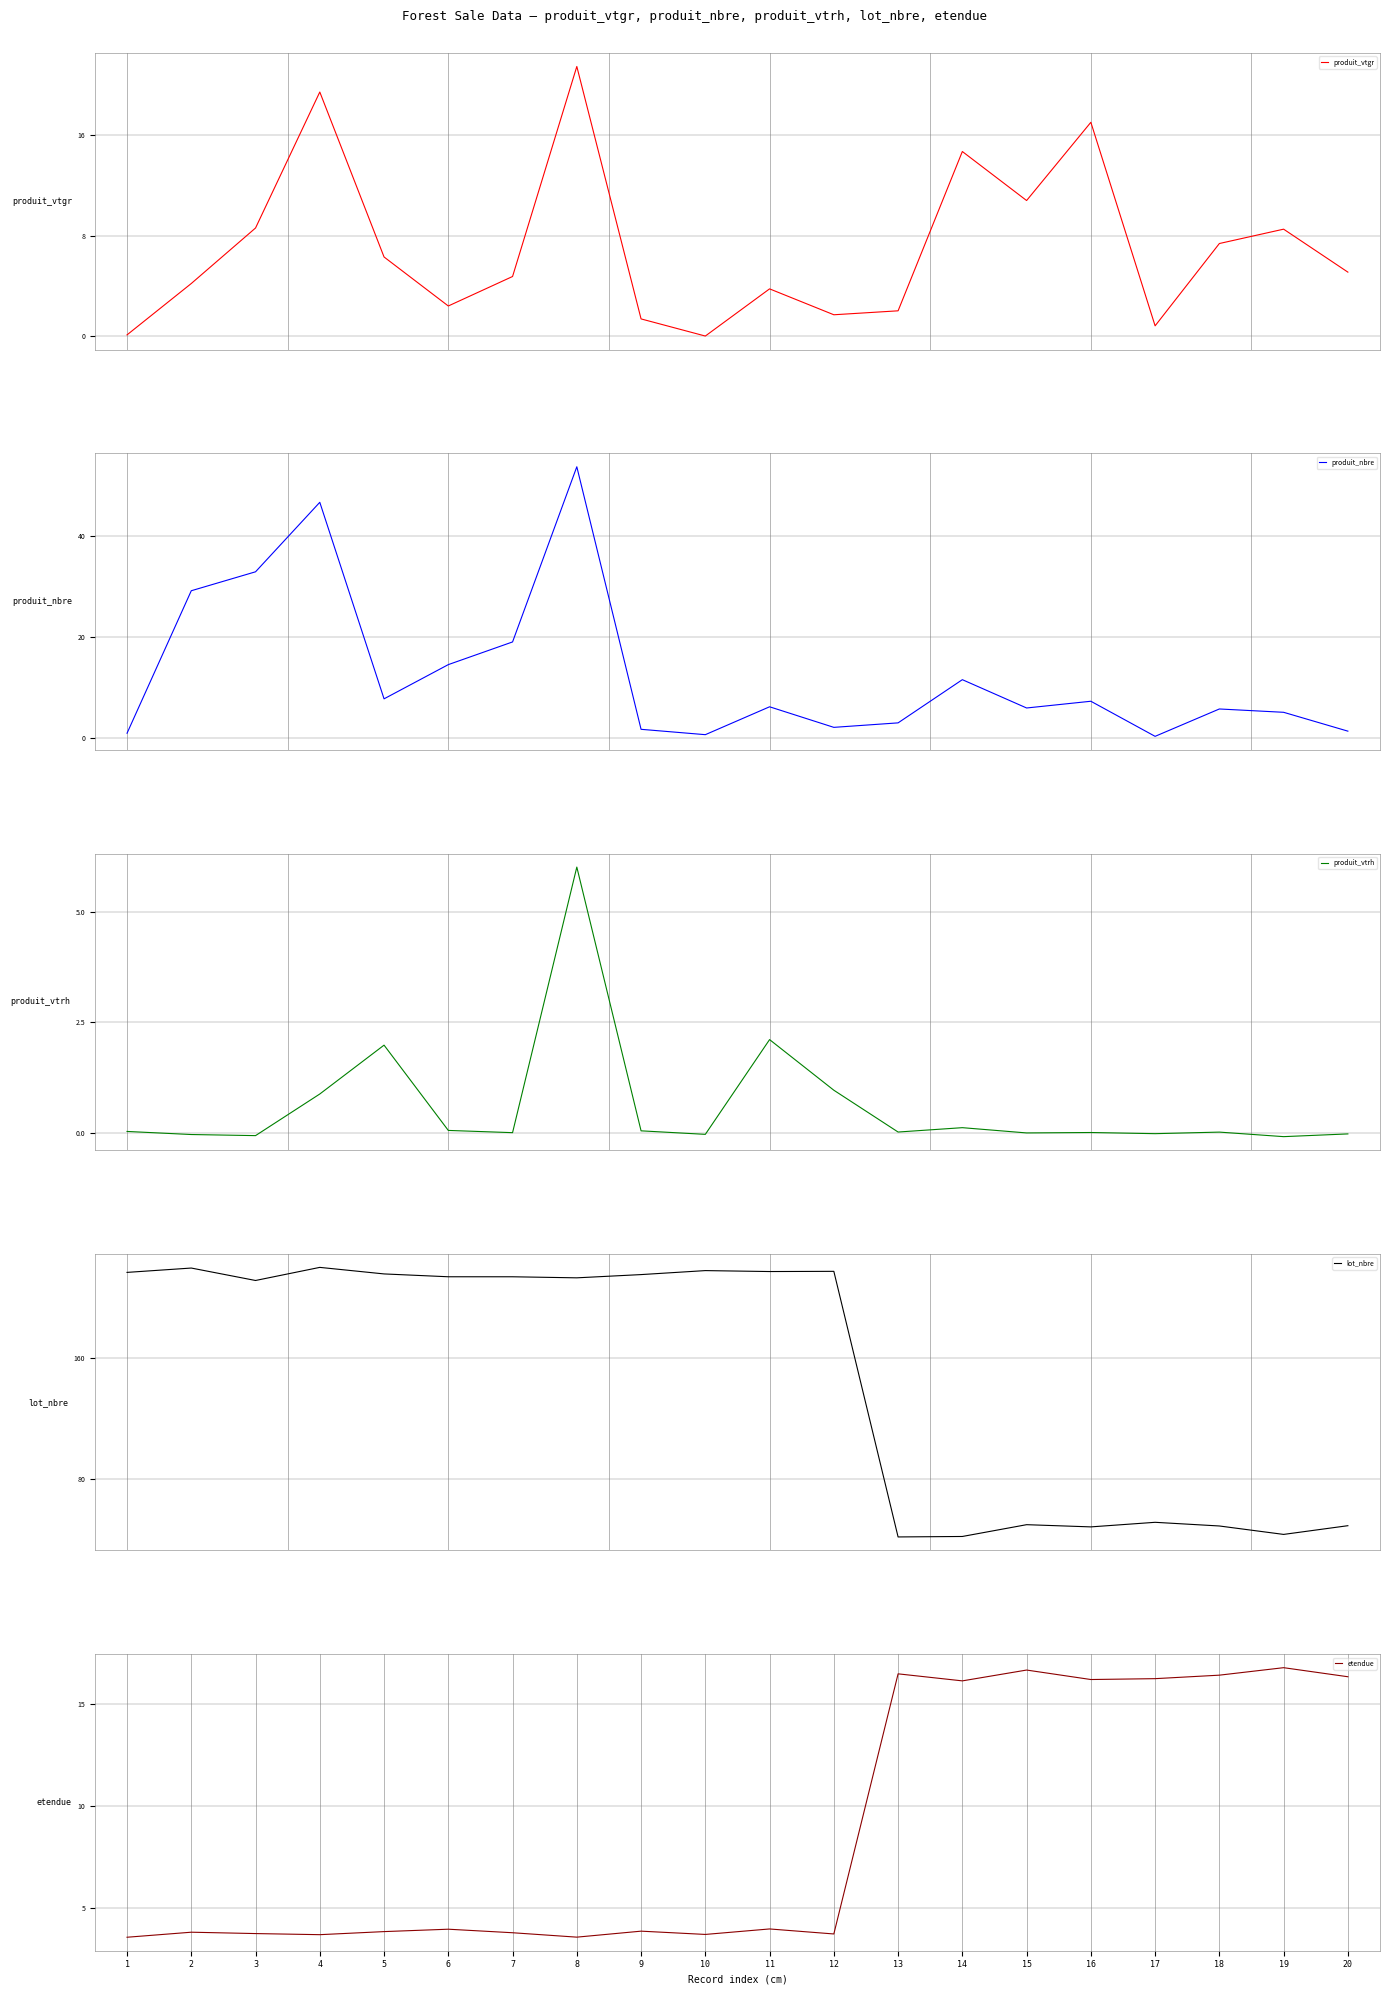

What is the minimum value shown in the chart?

-0.1